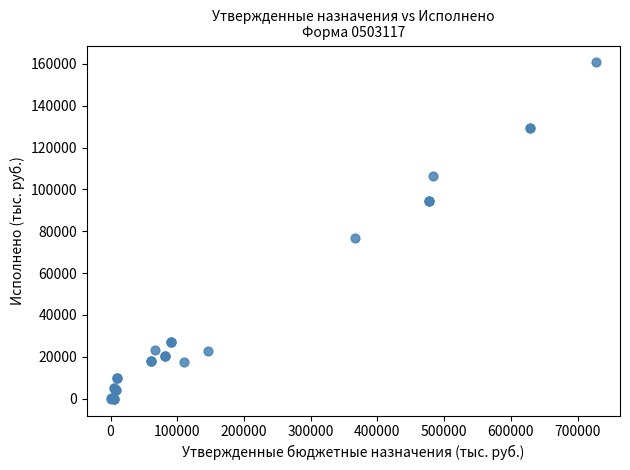

What Y value in the scatter plot is closest to 80345?

76619.0